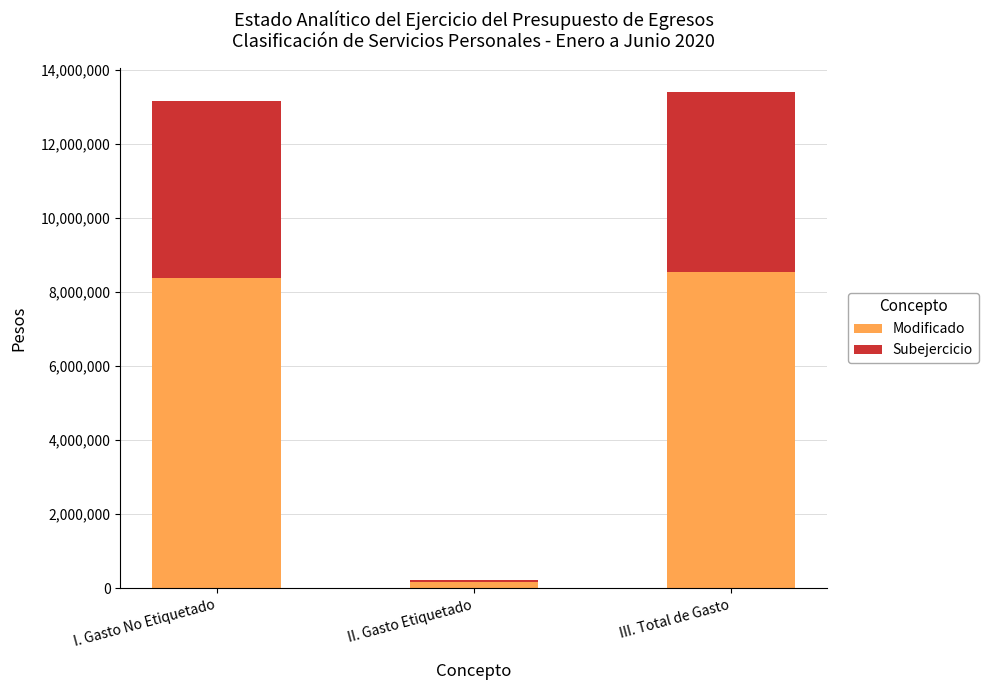

What is the approximate value of Modificado at I. Gasto No Etiquetado?

8376859.4